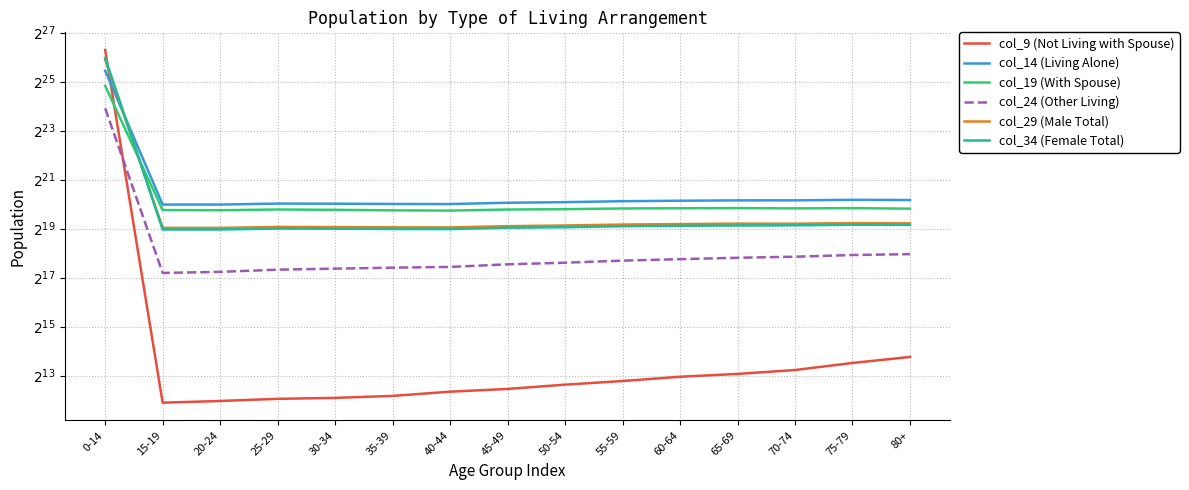

How many values in the col_34 (Female Total) series exceed 544652?

7